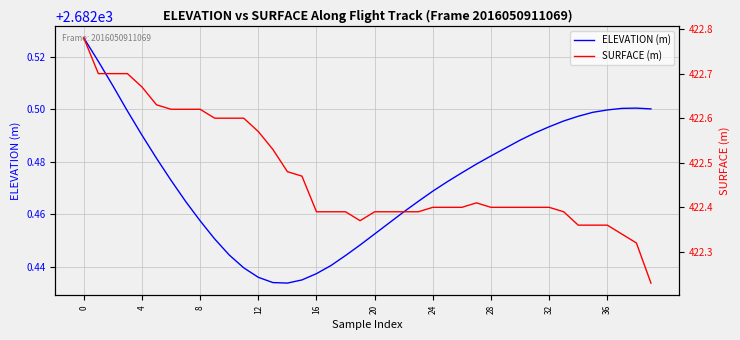

True or false: ELEVATION (m) and SURFACE (m) intersect in this chart.

False